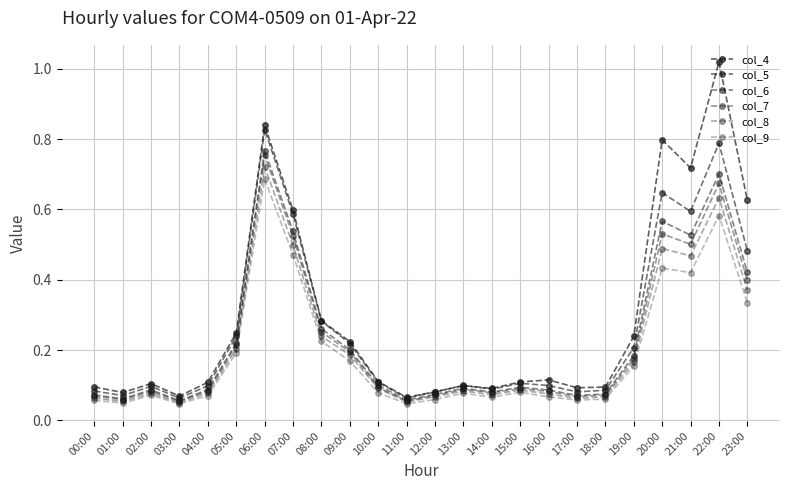

What is the label of the 19th point from the right?

05:00